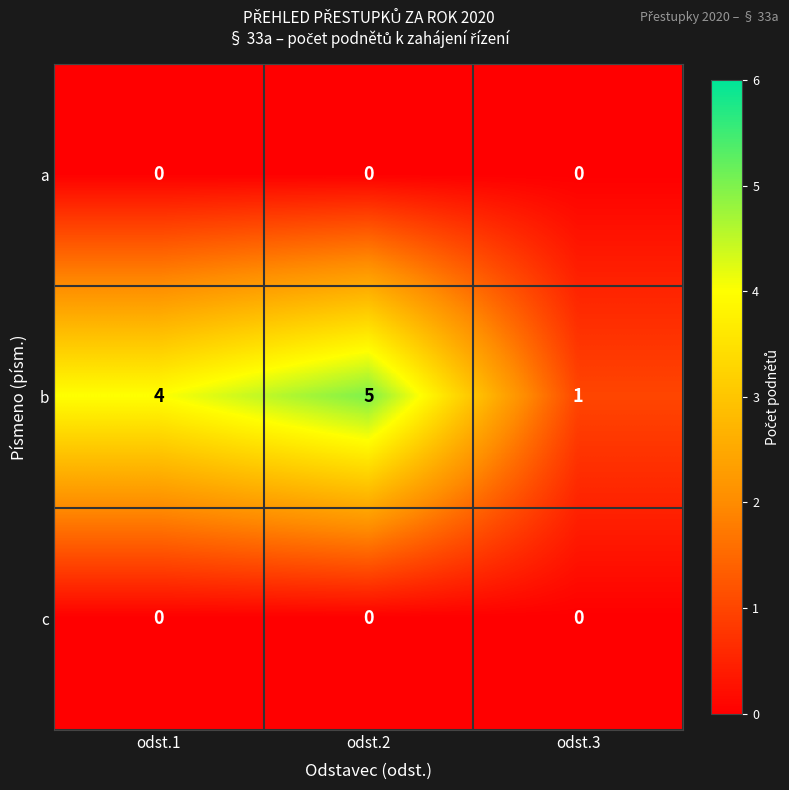

Which series has the largest range (max minus min)?

b